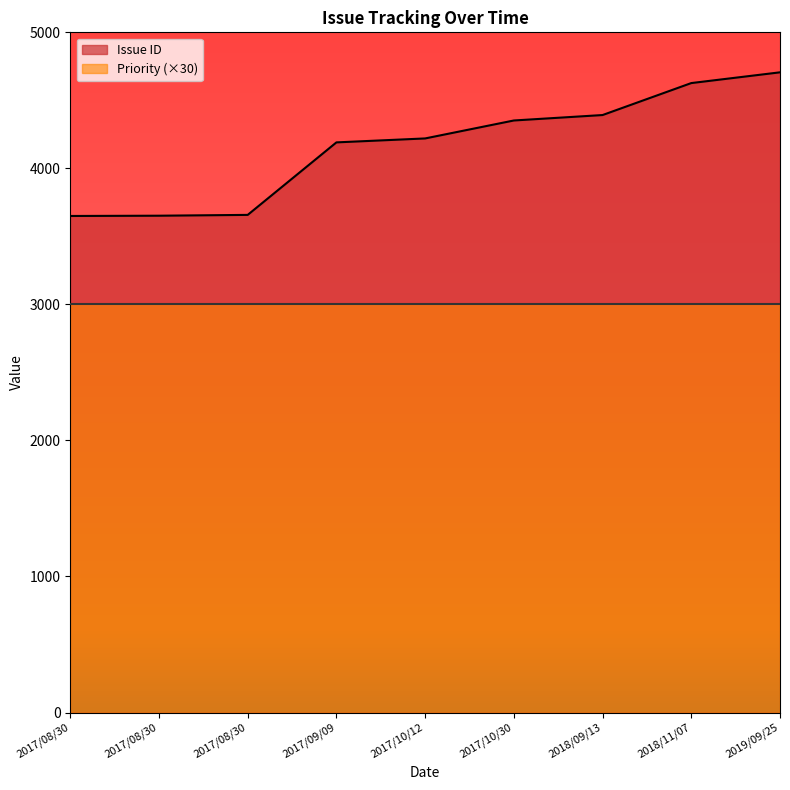

Where is the data nearest to the value 4178?

2017/09/09